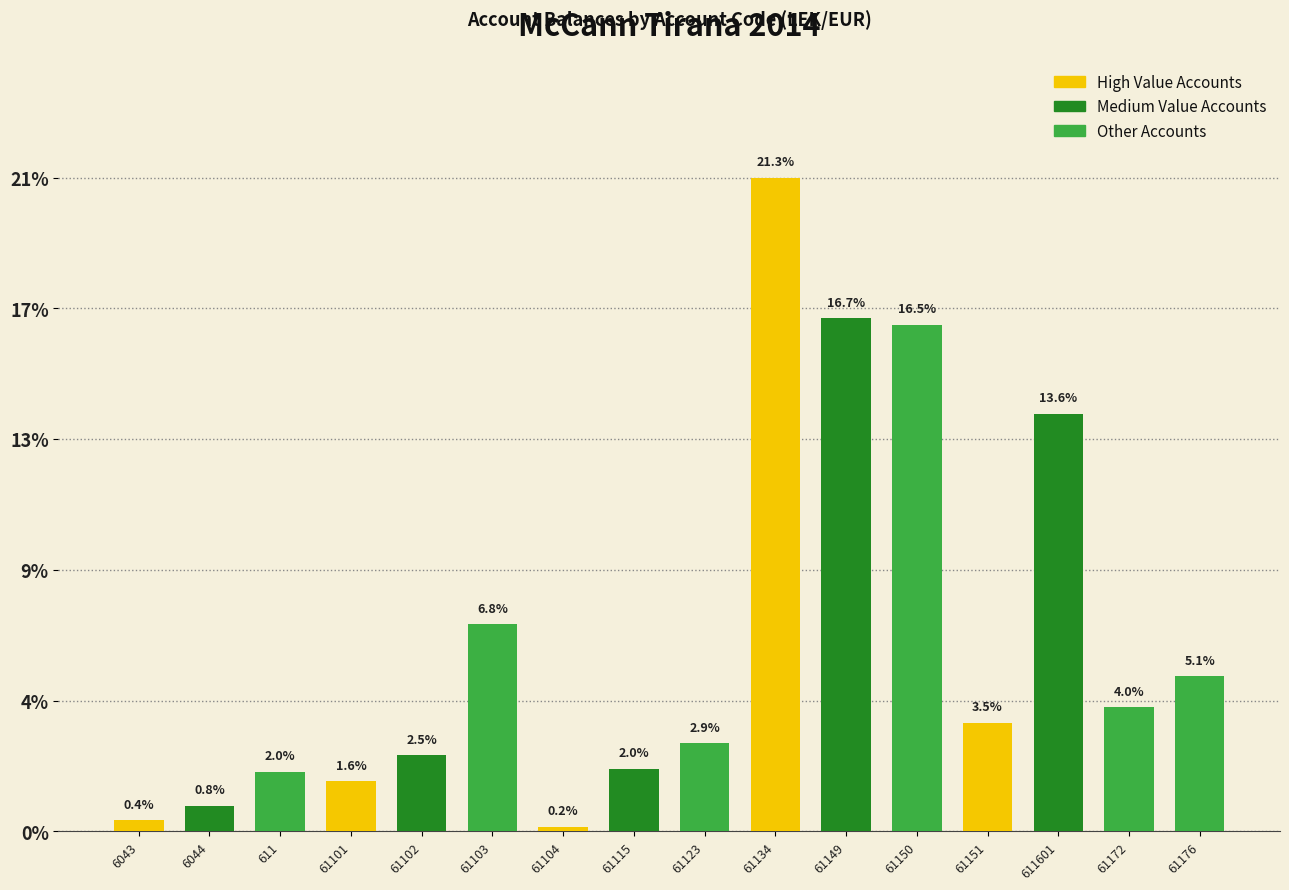

Rank the categories by value from lowest to highest.

61104, 6043, 6044, 61101, 611, 61115, 61102, 61123, 61151, 61172, 61176, 61103, 611601, 61150, 61149, 61134